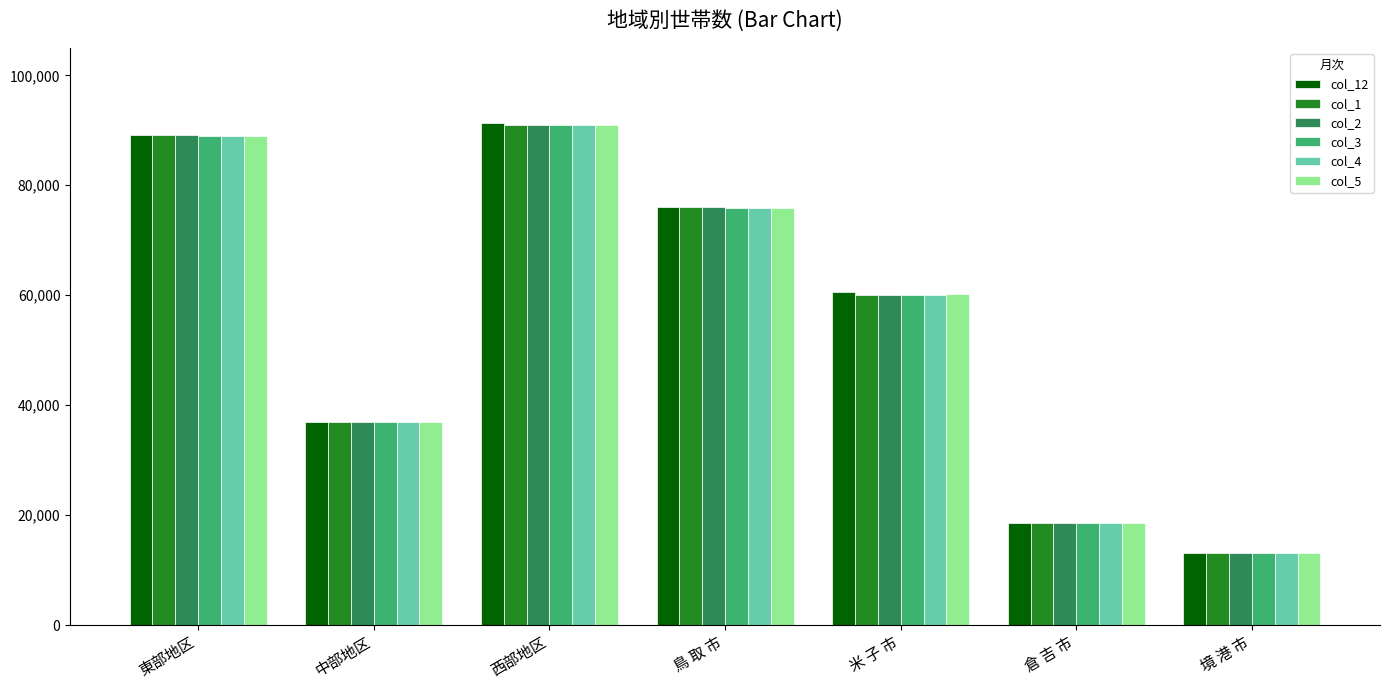

What is the difference between the col_2 values at 中部地区 and 米 子 市?

23179